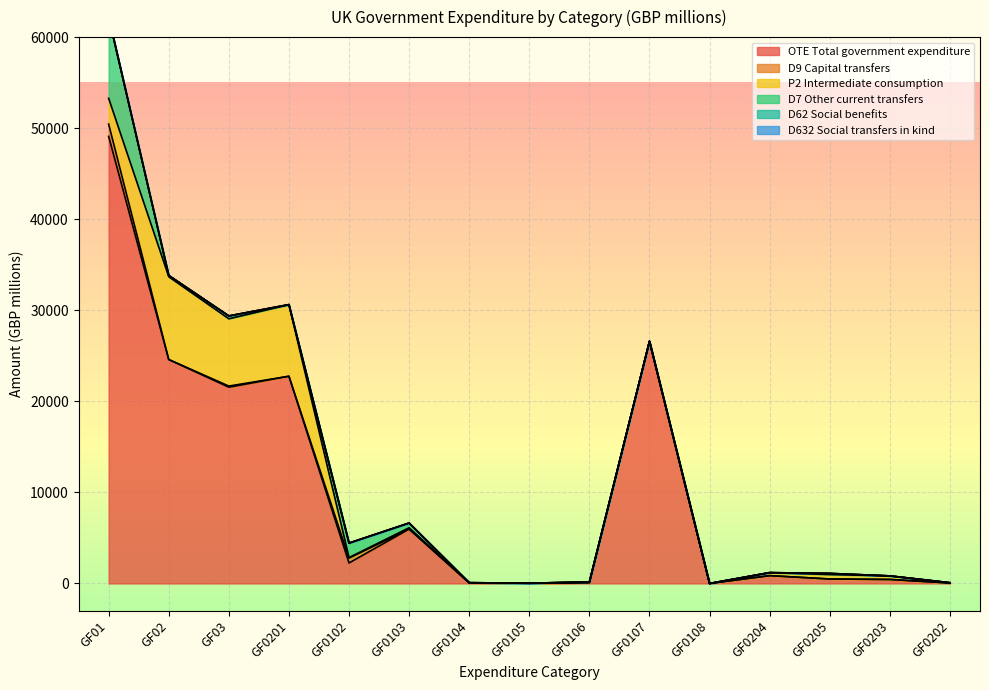

How many categories are shown in the chart?

15